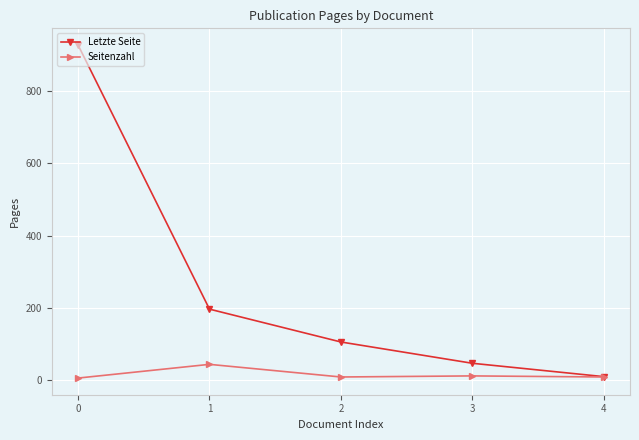

Does the chart have visible grid lines?

Yes